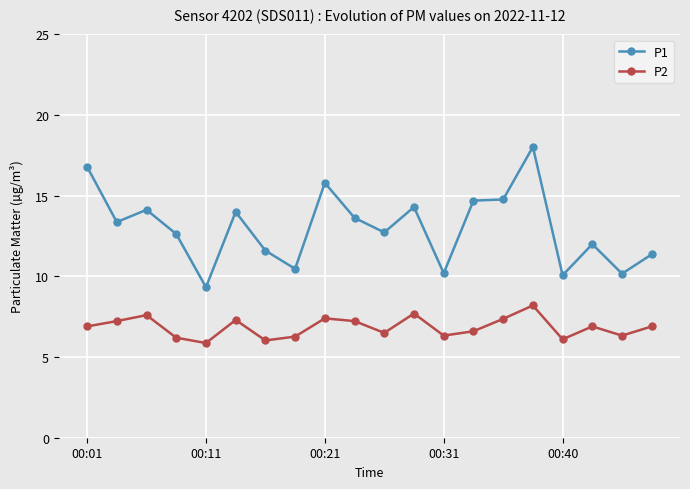

True or false: P2 and P1 cross at least once.

False